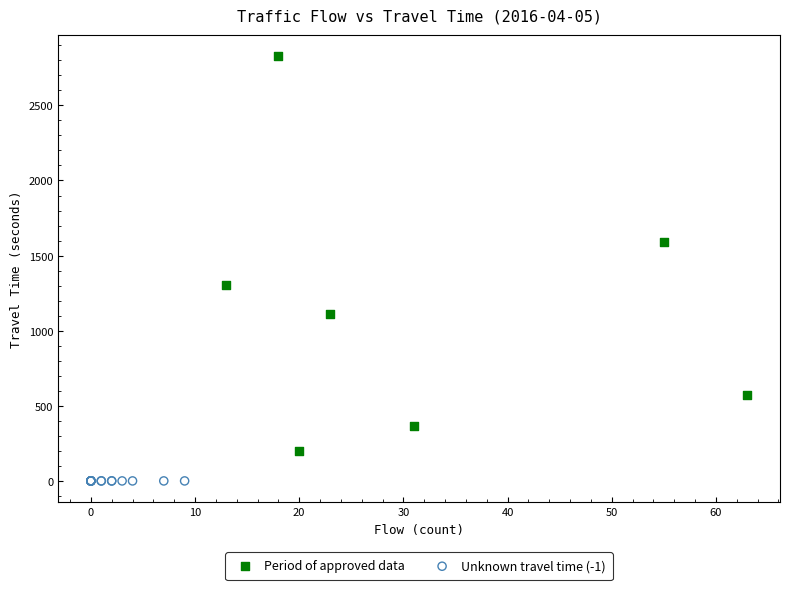

Which series contains the highest Y value?

Period of approved data